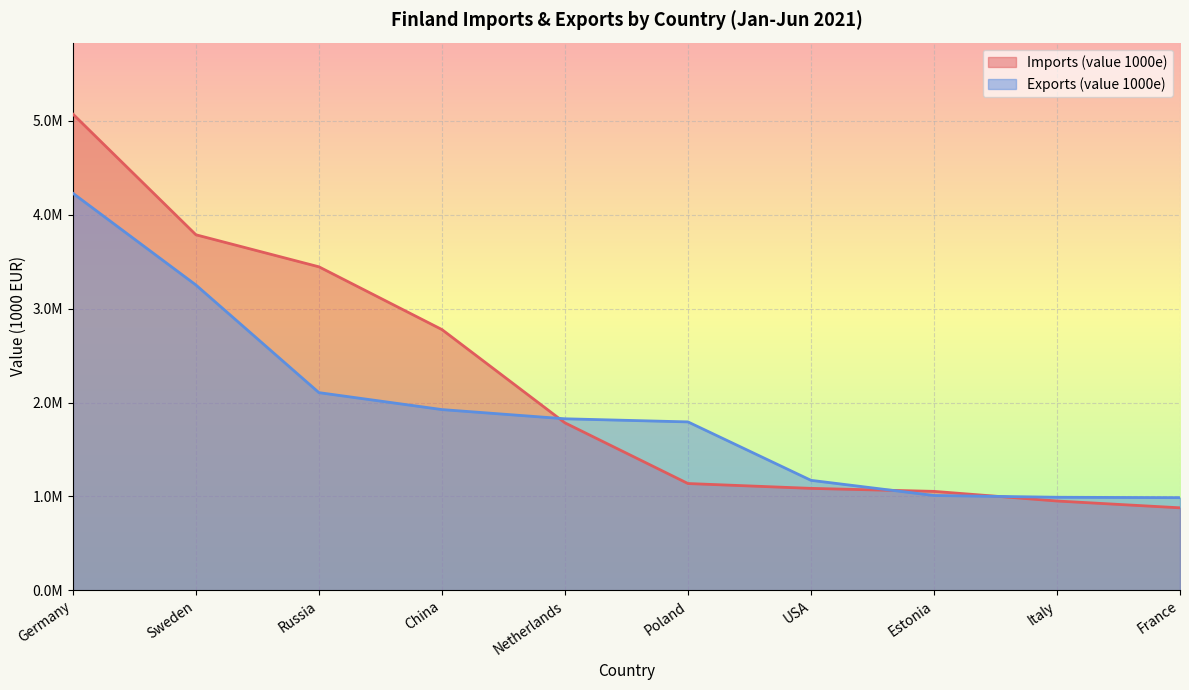

What is the smallest value displayed?

878874